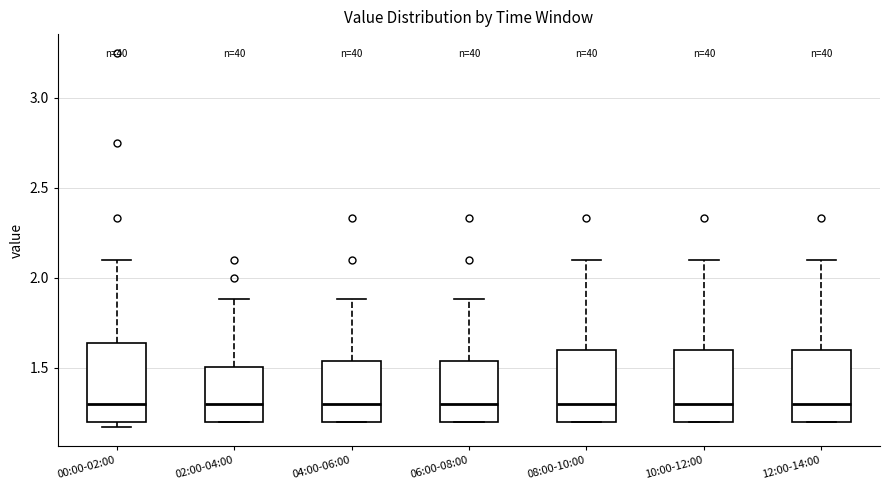

Reading left to right, read every box against the y-axis: the position of its median line, the range the box covers, and the ends of its whiskers. The values are not printed on the chart, so give them approximately, as read against the axis.

00:00-02:00: median 1.30, box 1.20 to 1.65, whiskers 1.15 to 2.10
02:00-04:00: median 1.30, box 1.20 to 1.50, whiskers 1.20 to 1.90
04:00-06:00: median 1.30, box 1.20 to 1.55, whiskers 1.20 to 1.90
06:00-08:00: median 1.30, box 1.20 to 1.55, whiskers 1.20 to 1.90
08:00-10:00: median 1.30, box 1.20 to 1.60, whiskers 1.20 to 2.10
10:00-12:00: median 1.30, box 1.20 to 1.60, whiskers 1.20 to 2.10
12:00-14:00: median 1.30, box 1.20 to 1.60, whiskers 1.20 to 2.10